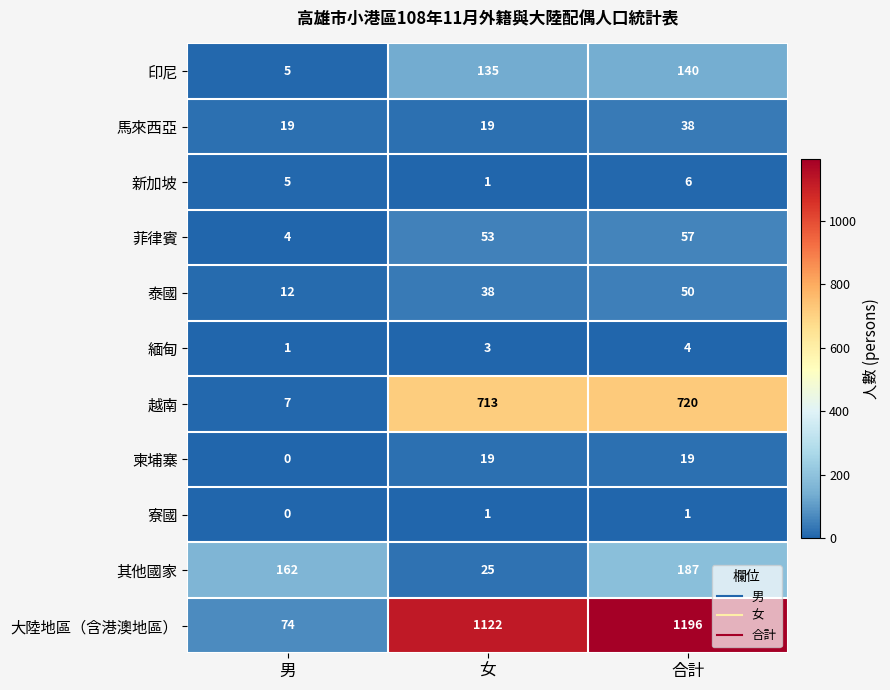

The 其他國家 series shows 43 at 合計. True or false?

False